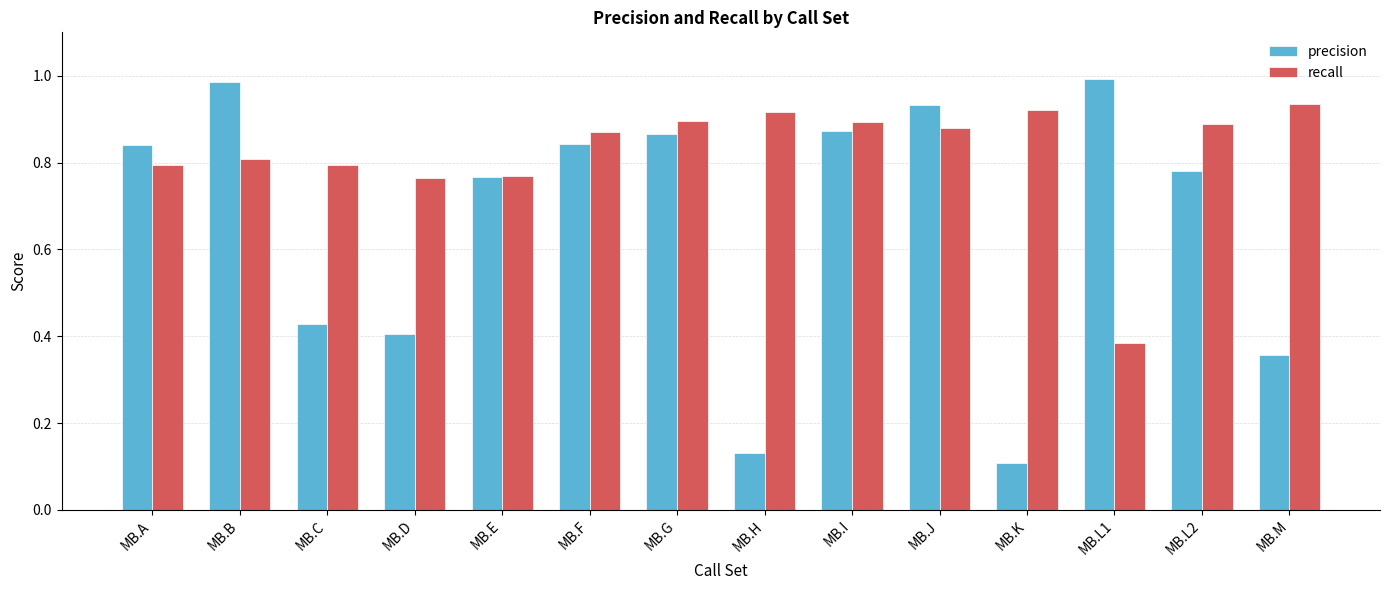

Which category has the lowest value in the precision series?

MB.K